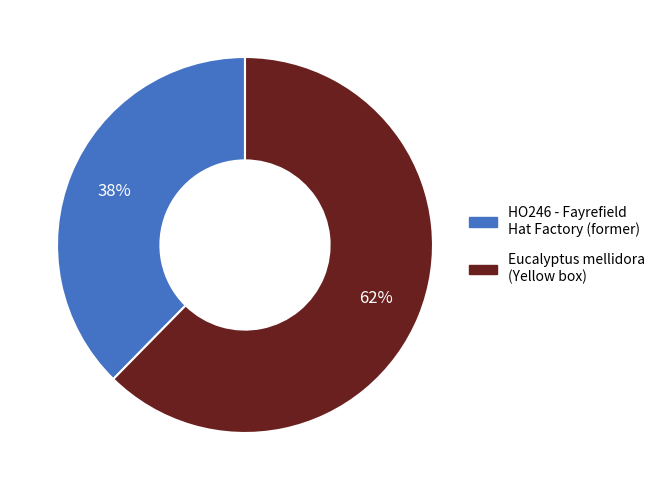

Which slice is the smallest?

HO246 - Fayrefield Hat Factory (former)